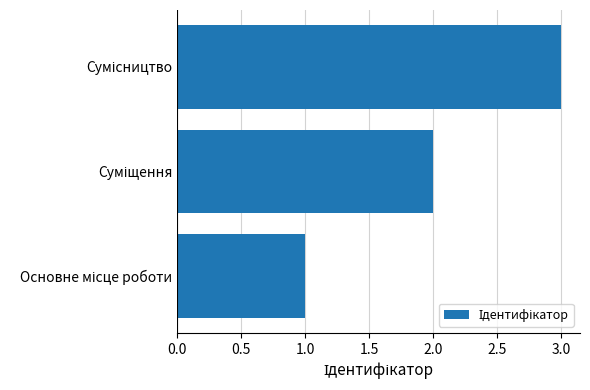

What is the average value?

2